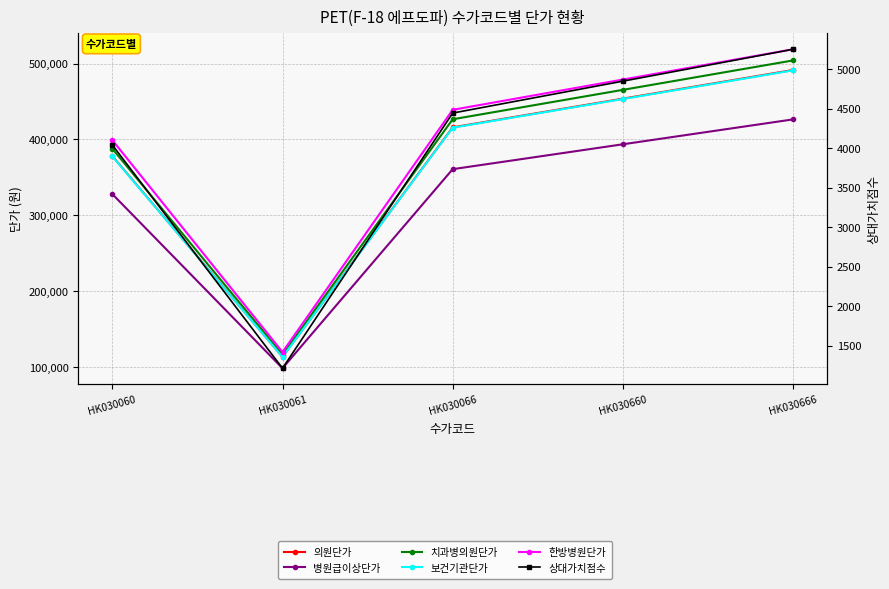

Reading left to right, transcribe all the data shown in this chart.

의원단가: 378130.0	113440.0	415940.0	453760.0	491570.0
병원급이상단가: 328040.0	98410.0	360840.0	393640.0	426450.0
치과병의원단가: 387830.0	116350.0	426610.0	465390.0	504170.0
보건기관단가: 377730.0	113320.0	415500.0	453270.0	491040.0
한방병원단가: 399140.0	119740.0	439050.0	478960.0	518880.0
상대가치점수: 4039.8	1212.0	4443.8	4847.8	5251.8